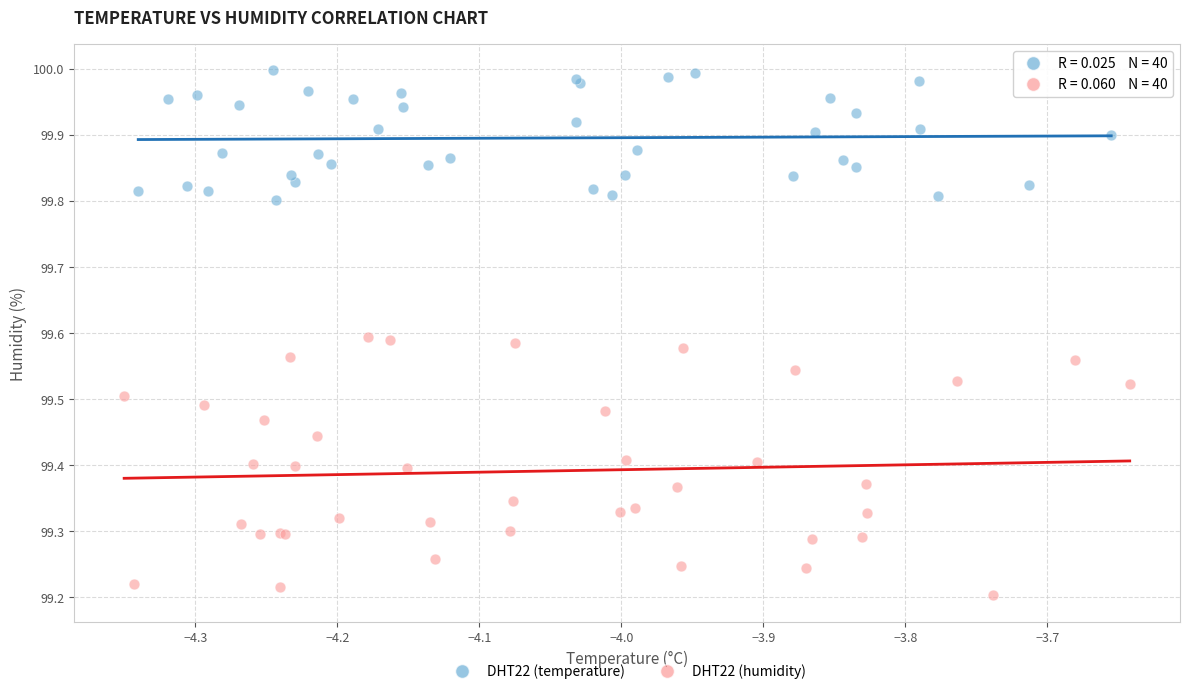

What are all the series names shown in the legend?

DHT22 (temperature), DHT22 (humidity)